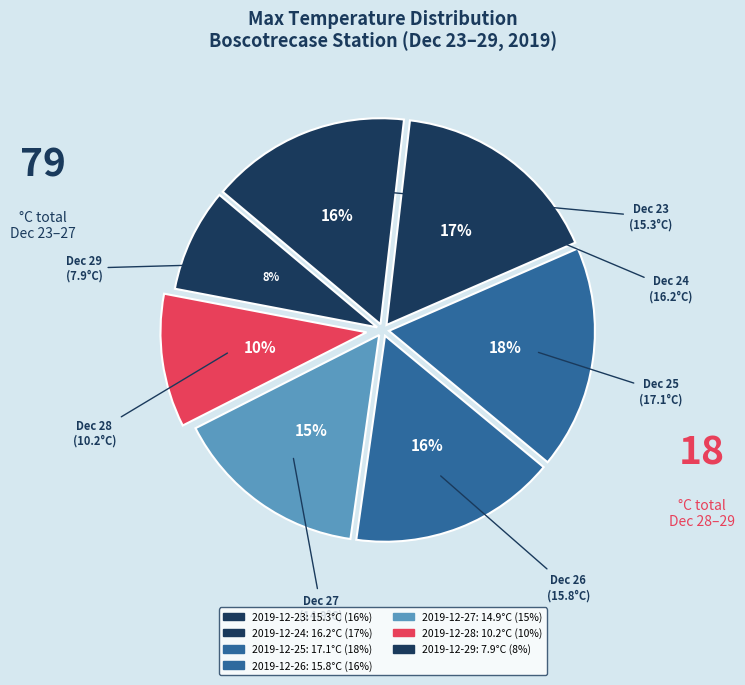

What percentage is the 2019-12-28 slice, to the nearest percent?

10%